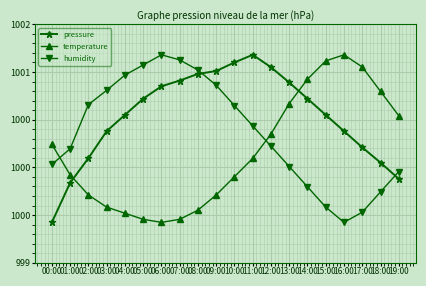

At 08:00, list the series in order from smallest to largest.

temperature, pressure, humidity